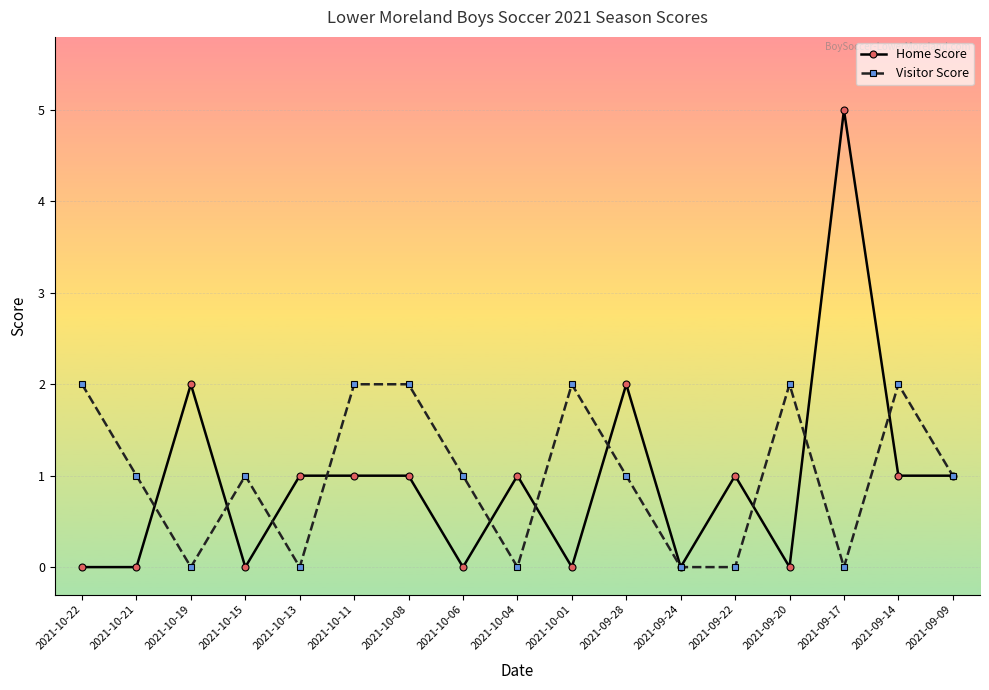

What position from the right is 2021-10-11?

12